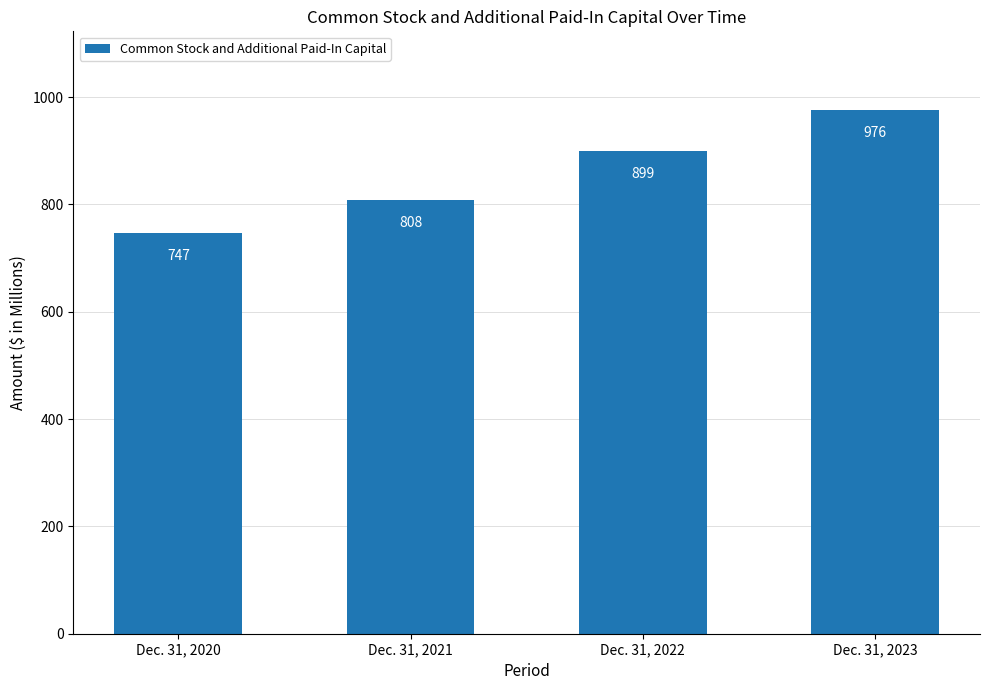

What value does the data have at Dec. 31, 2020, to the nearest 50?

750